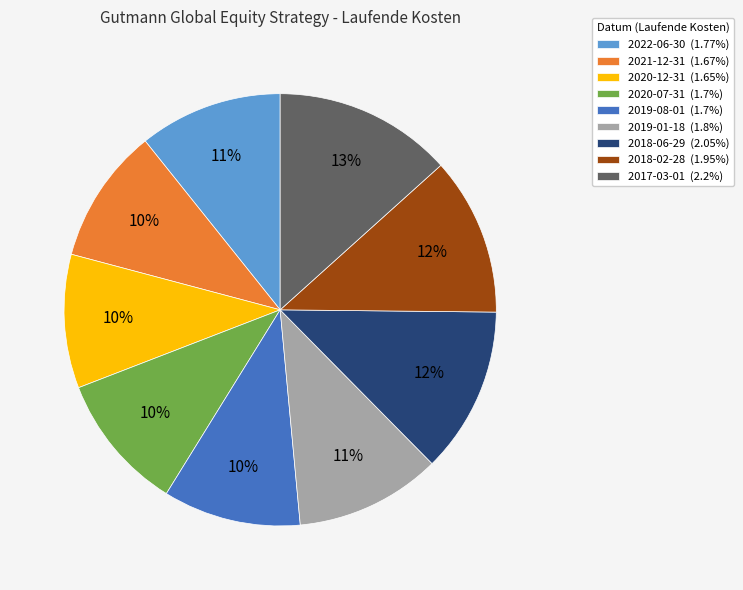

To the nearest percent, what percentage of the pie is 2018-06-29 (2.05%)?

12%